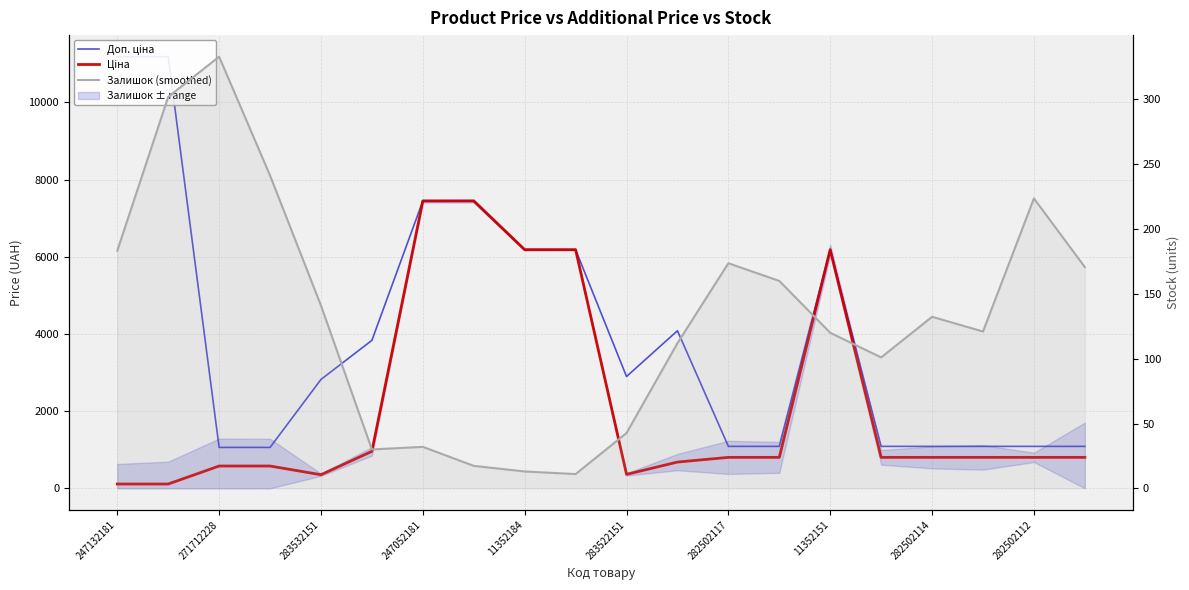

What is the minimum value shown in the chart?

11.0